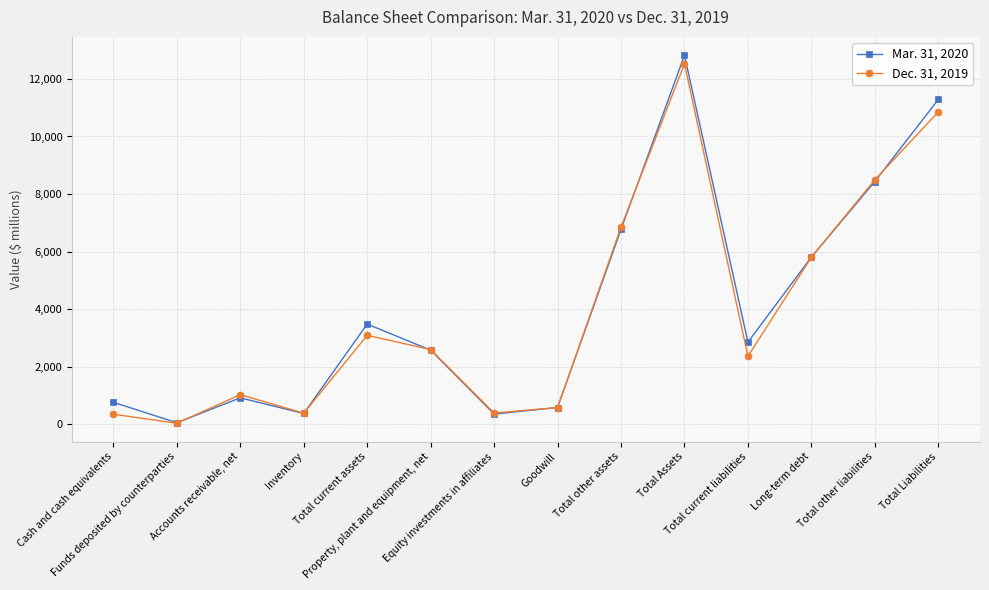

The Dec. 31, 2019 series shows 32 at Funds deposited by counterparties. True or false?

True